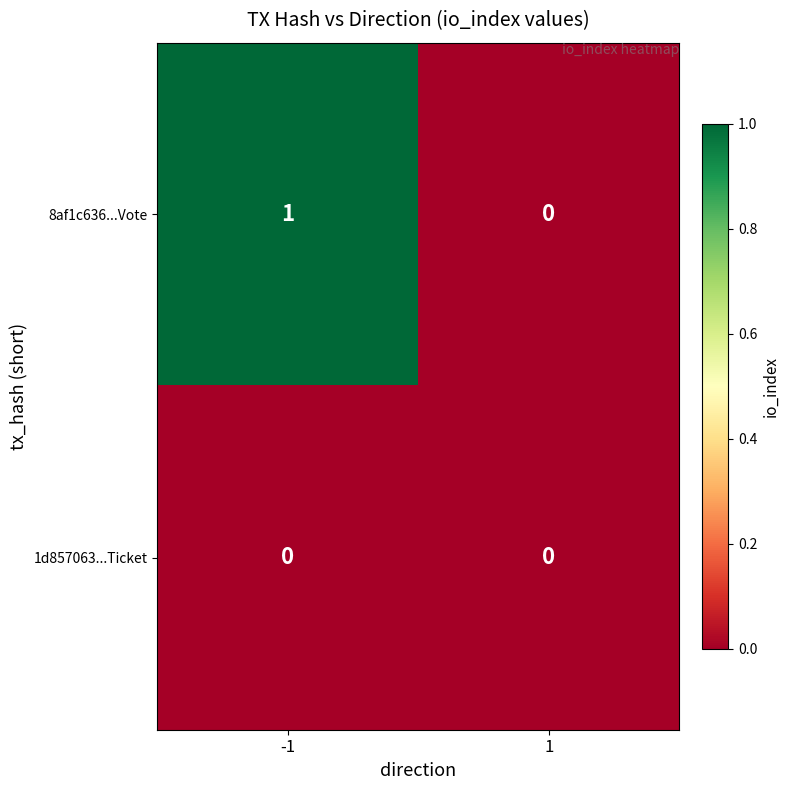

Between -1 and 1, which series saw the biggest shift?

8af1c636...Vote